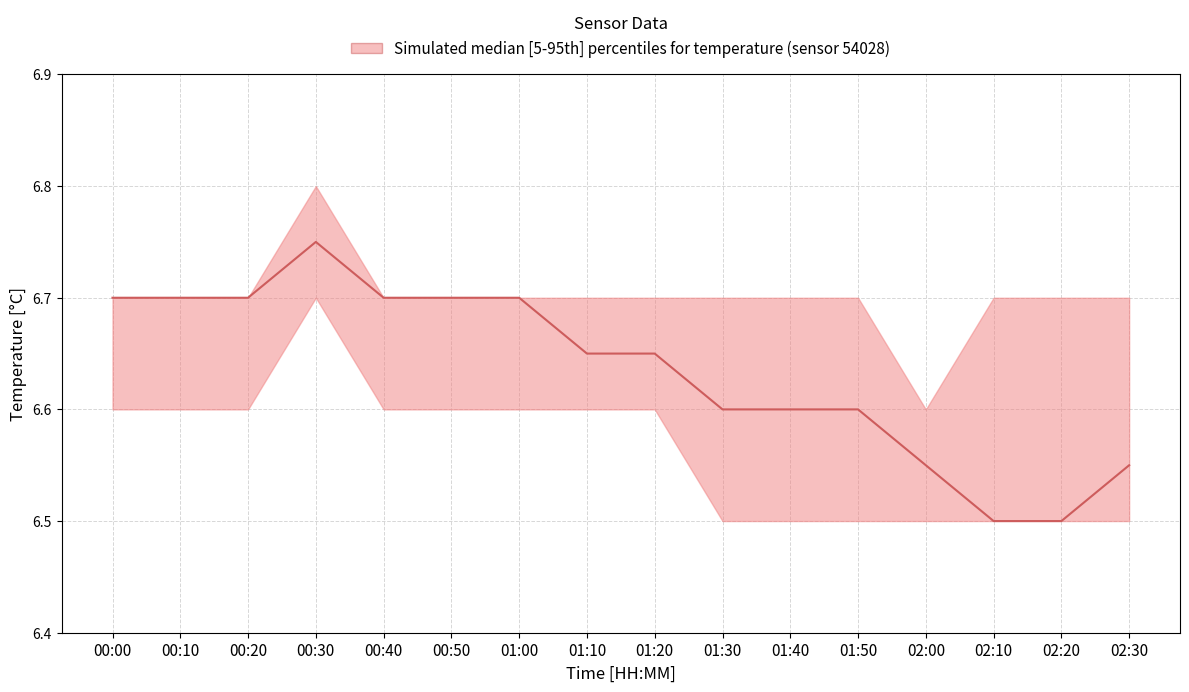

List the series in order of their peak value, lowest first.

temperature_lower, temperature_median, temperature_upper